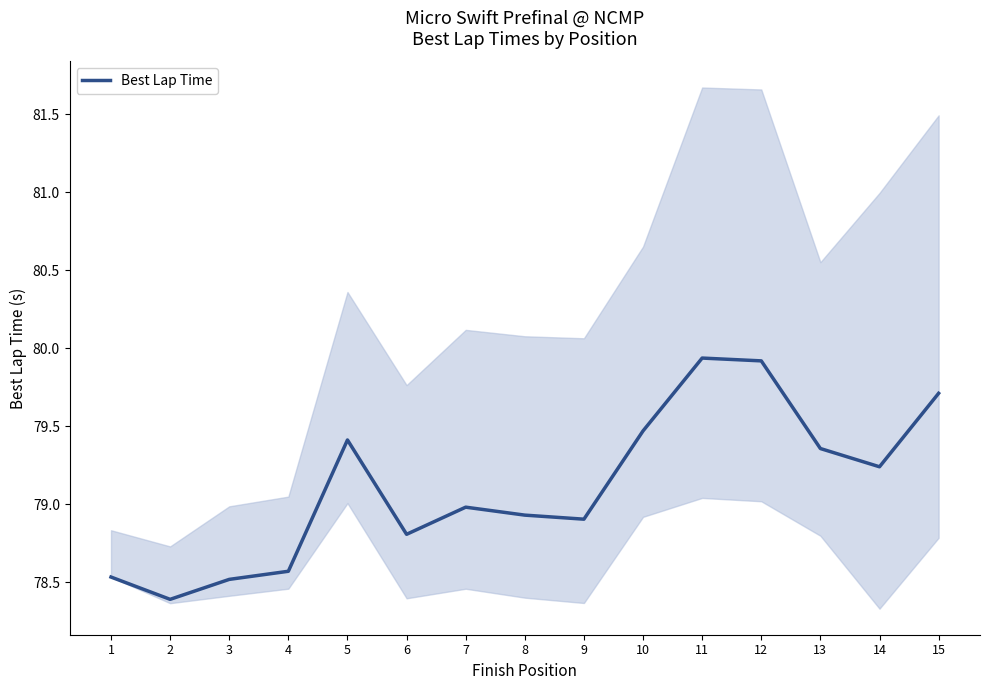

List the labels in order of value, smallest first.

2, 3, 1, 4, 6, 9, 8, 7, 14, 13, 5, 10, 15, 12, 11